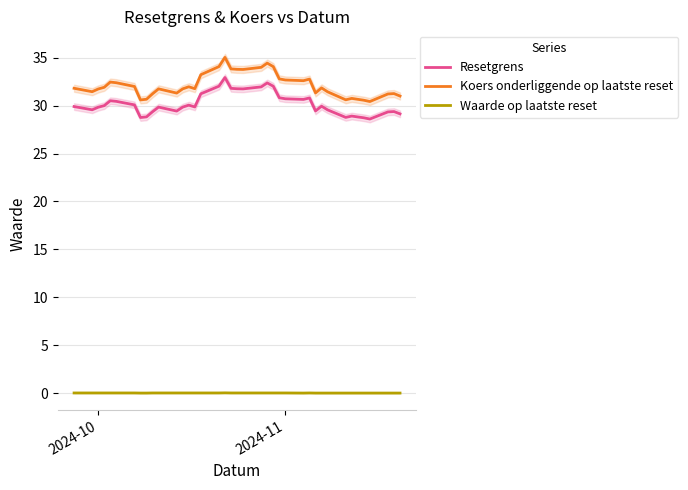

How many interior local valleys does the Waarde op laatste reset series have?

1